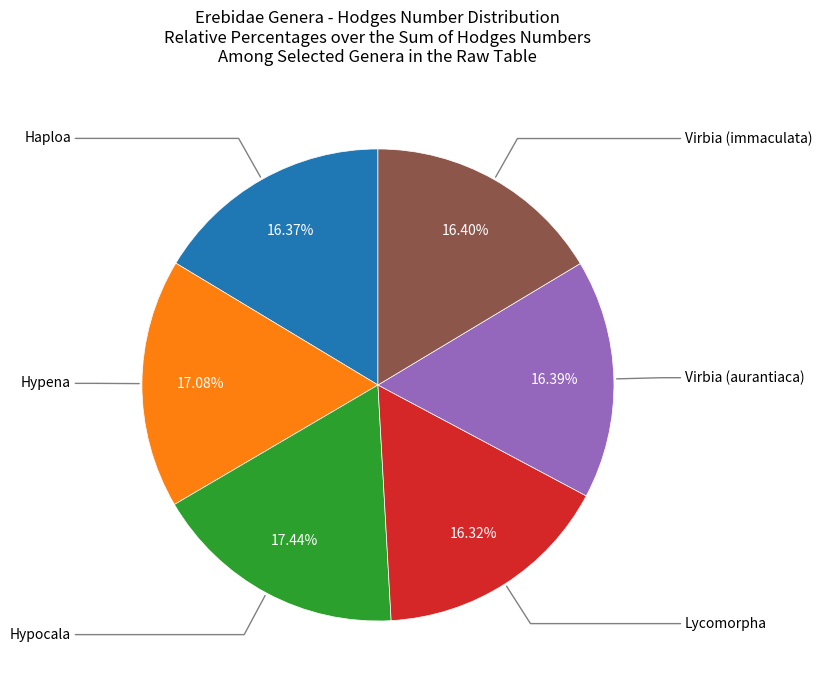

Which has a higher value, Hypena or Virbia (aurantiaca)?

Hypena